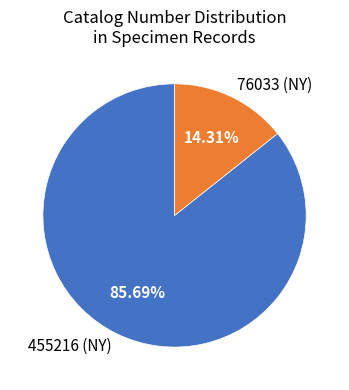

What is the total percentage of 76033 (NY) and 455216 (NY)?

100.0%